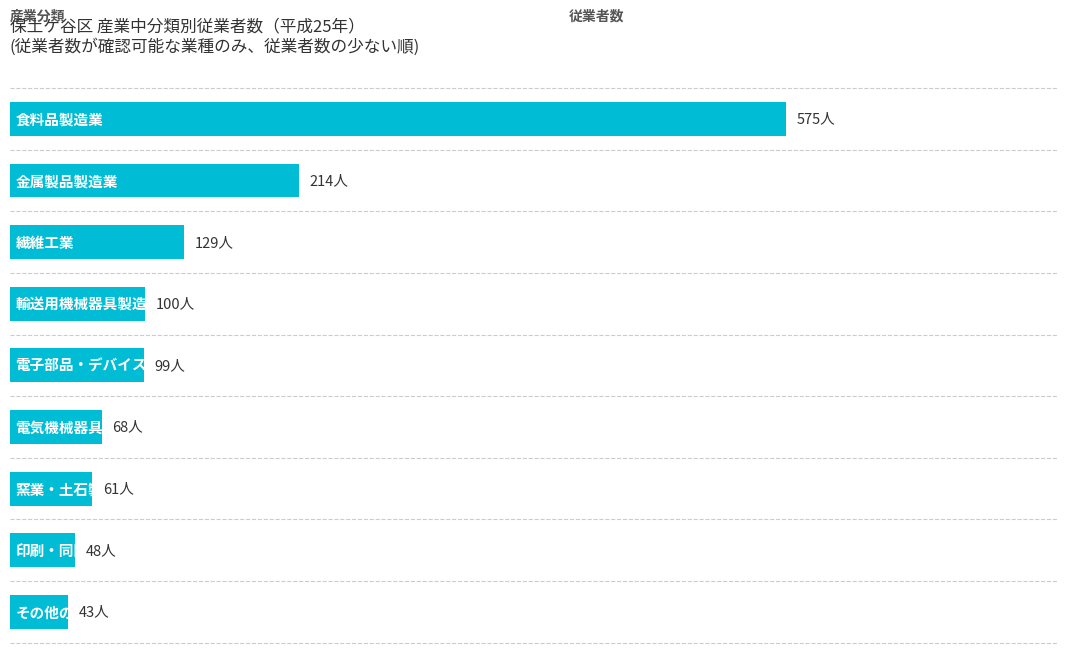

Are the bars horizontal?

Yes